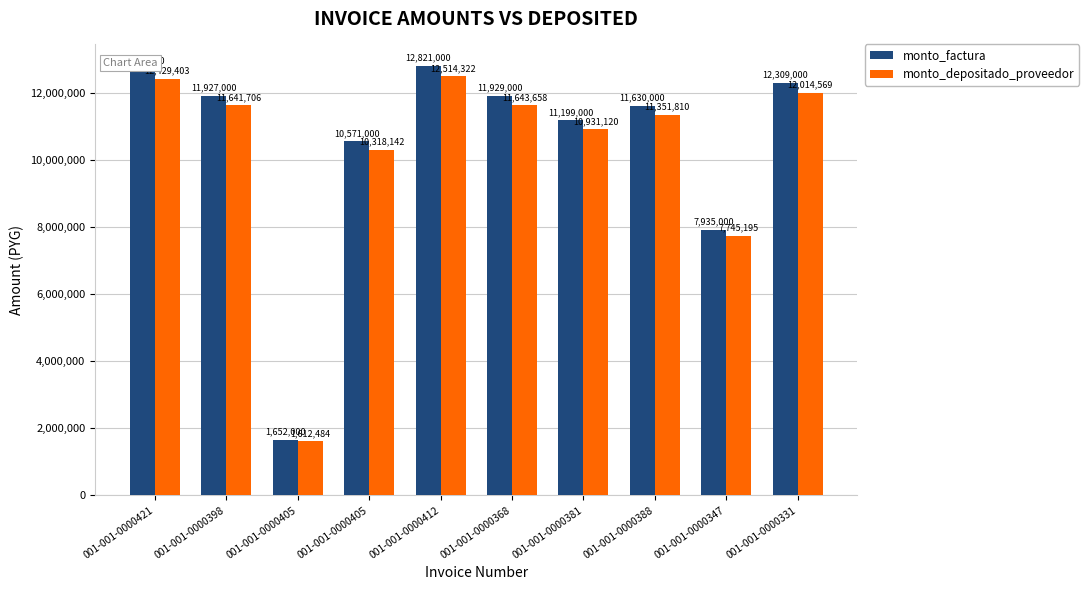

What is the label of the 8th bar from the right?

001-001-0000405